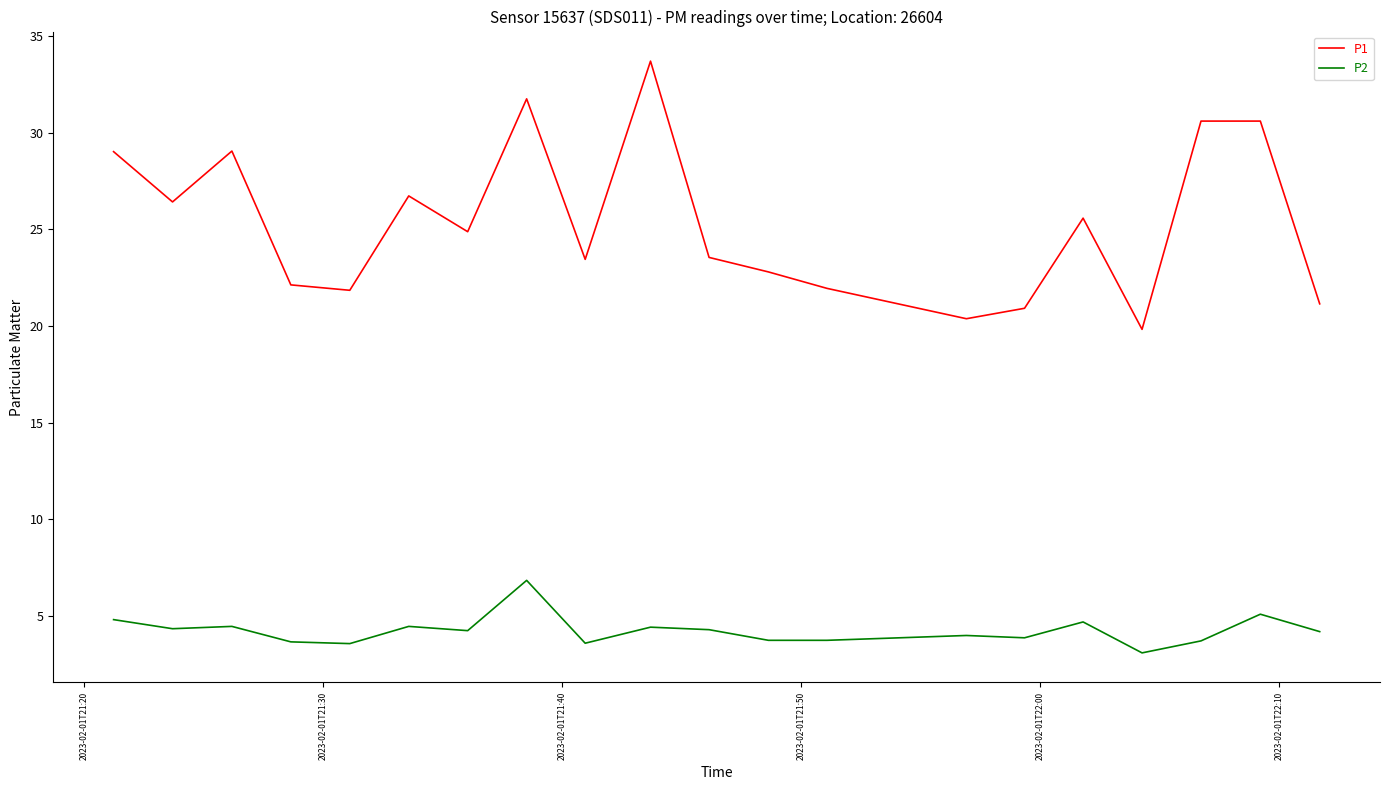

Which series has the largest range (max minus min)?

P1